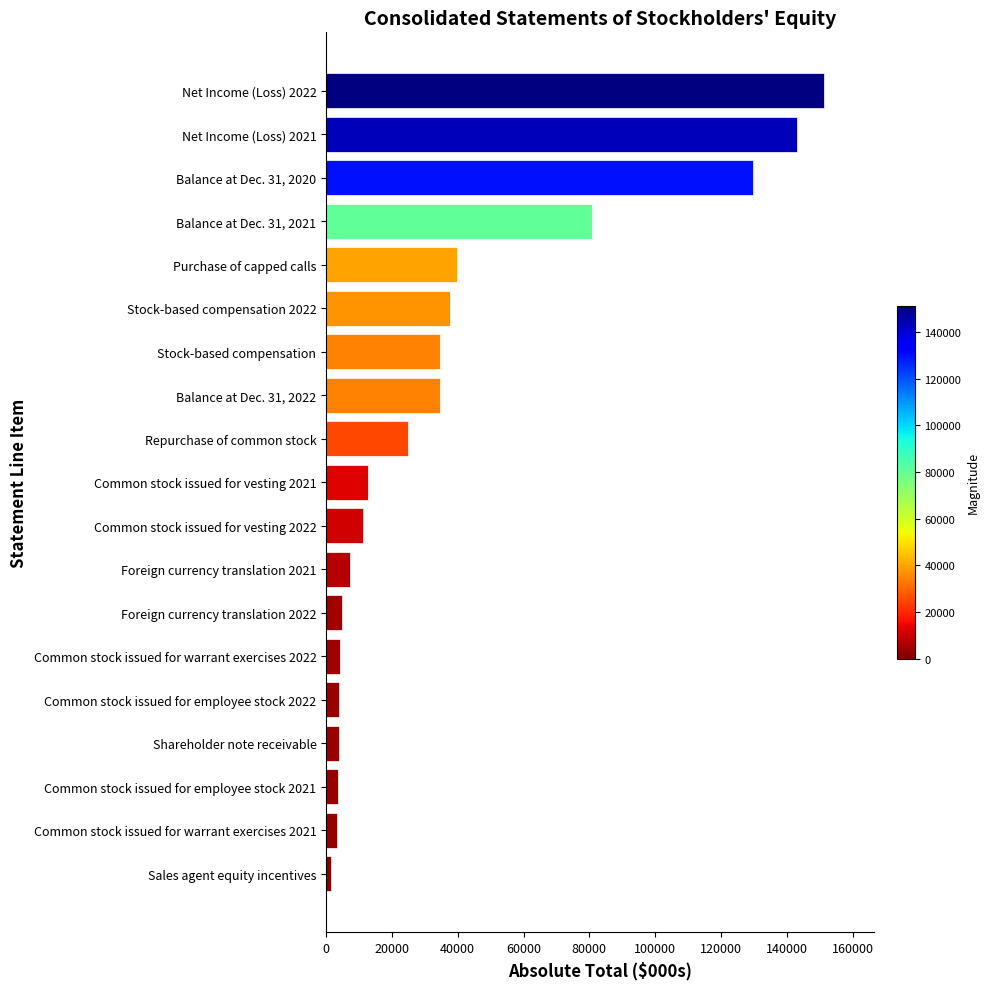

Which category has the highest value across all series?

Net Income (Loss) 2022